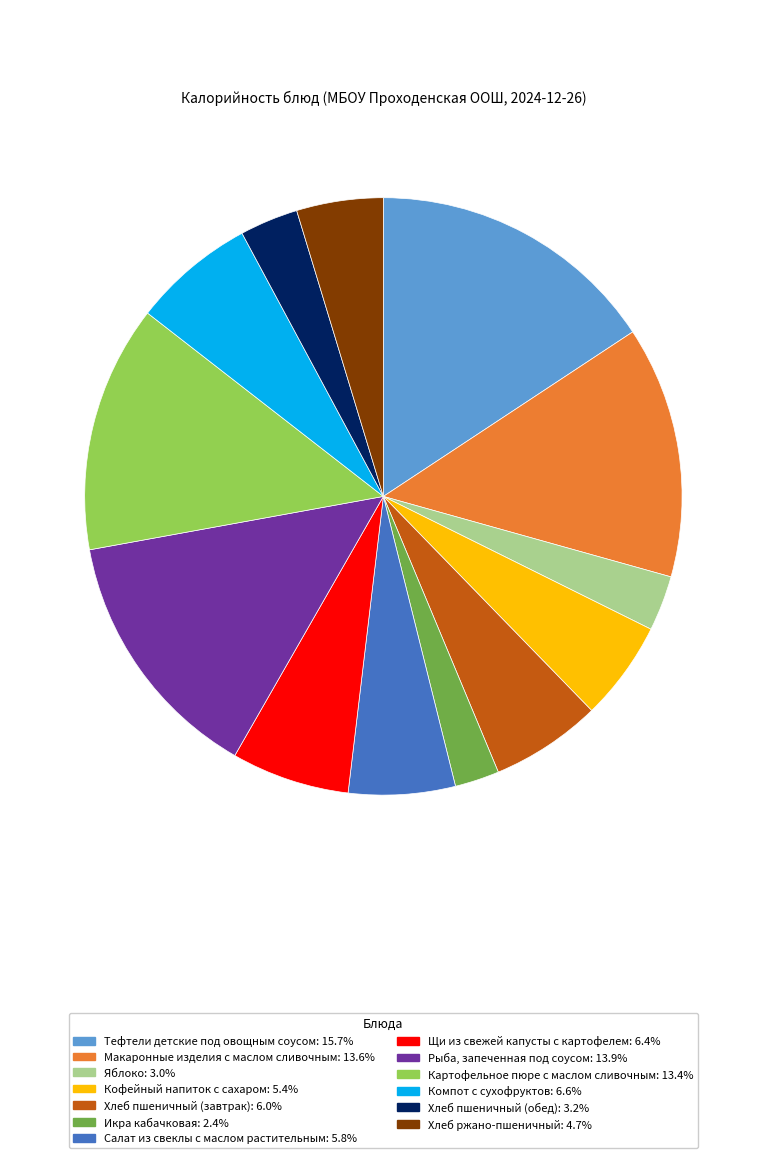

Approximately how many times larger is the value at Компот с сухофруктов compared to Макаронные изделия с маслом сливочным?

0.5